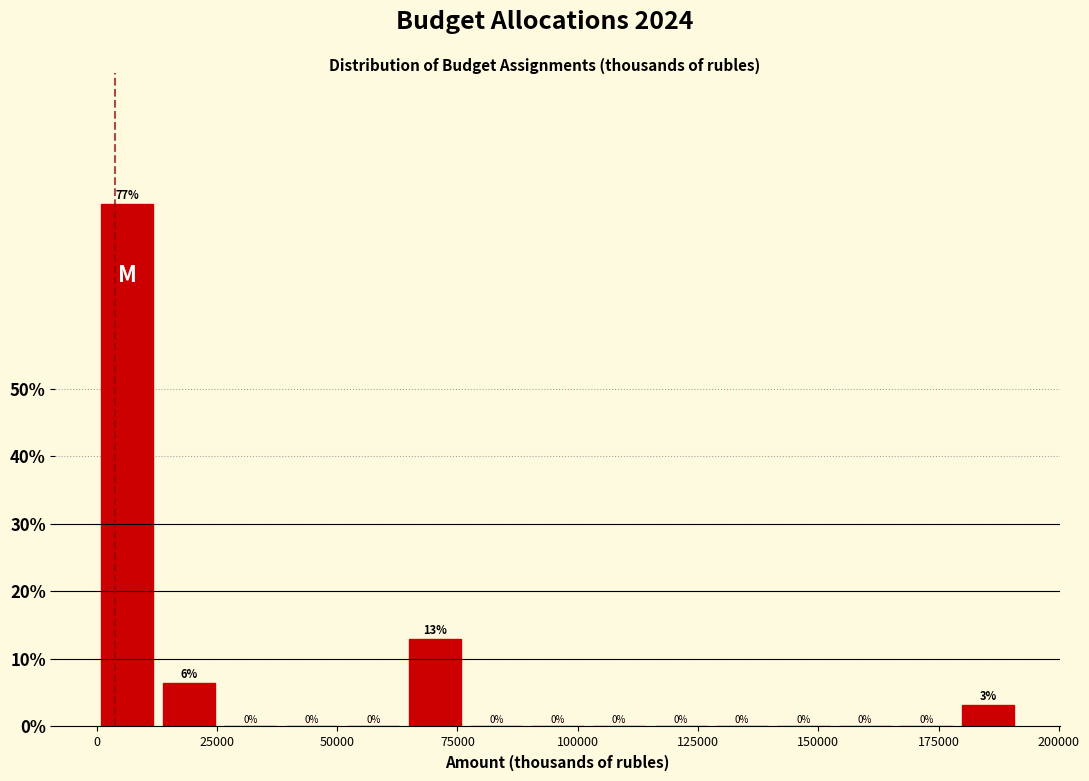

Around what value on the x-axis is the tallest bar? Give the approximate position of its centre, as read against the axis.

5000